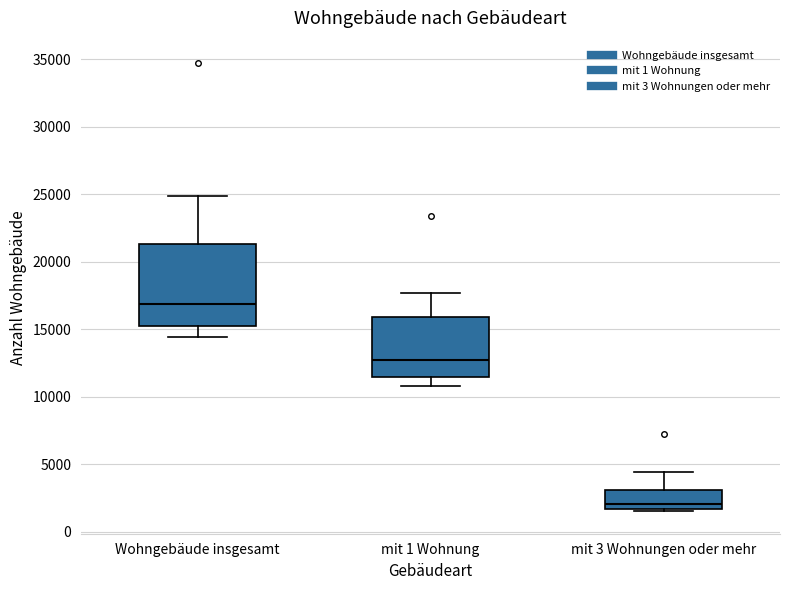

Reading left to right, read every box against the y-axis: the position of its median line, the range the box covers, and the ends of its whiskers. The values are not printed on the chart, so give them approximately, as read against the axis.

Wohngebäude insgesamt: median 17000, box 15500 to 21500, whiskers 14500 to 25000
mit 1 Wohnung: median 13000, box 11500 to 16000, whiskers 11000 to 17500
mit 3 Wohnungen oder mehr: median 2000, box 1500 to 3000, whiskers 1500 (just below the box's lower edge) to 4500